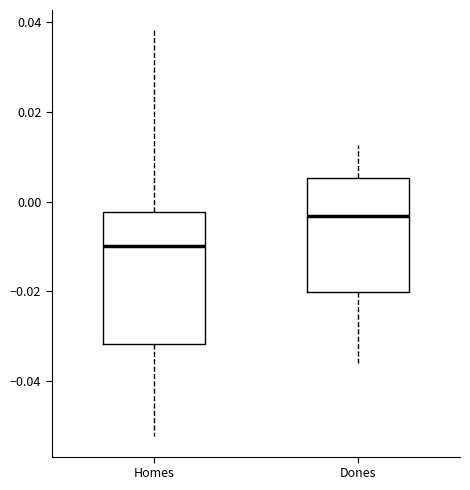

Where is the upper edge of the box for Dones on the y-axis? The values are not printed on the chart, so give them approximately, as read against the axis.

0.006